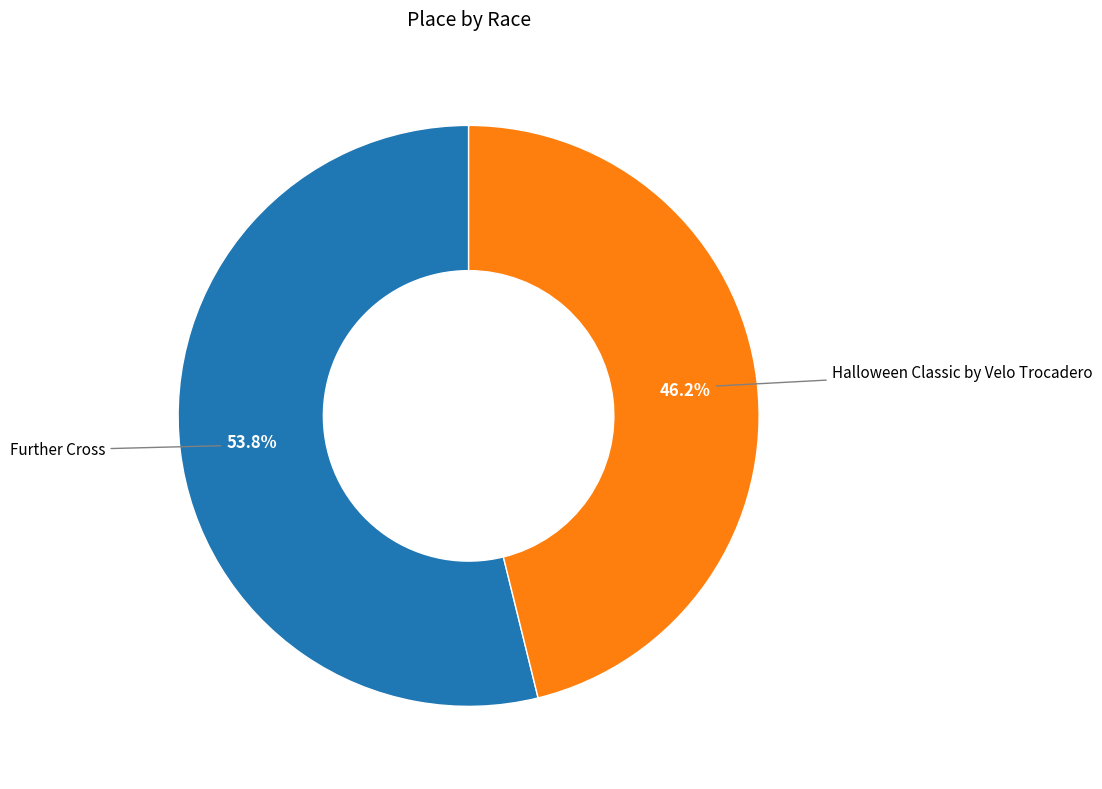

Does any single category account for the majority?

Yes